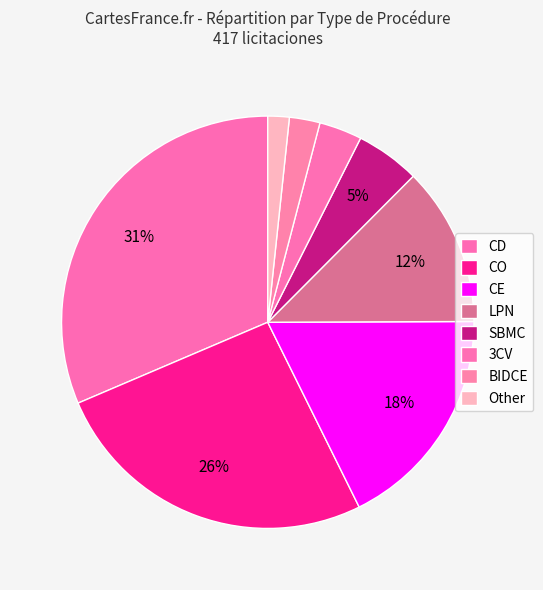

How many slices are in this pie chart?

8